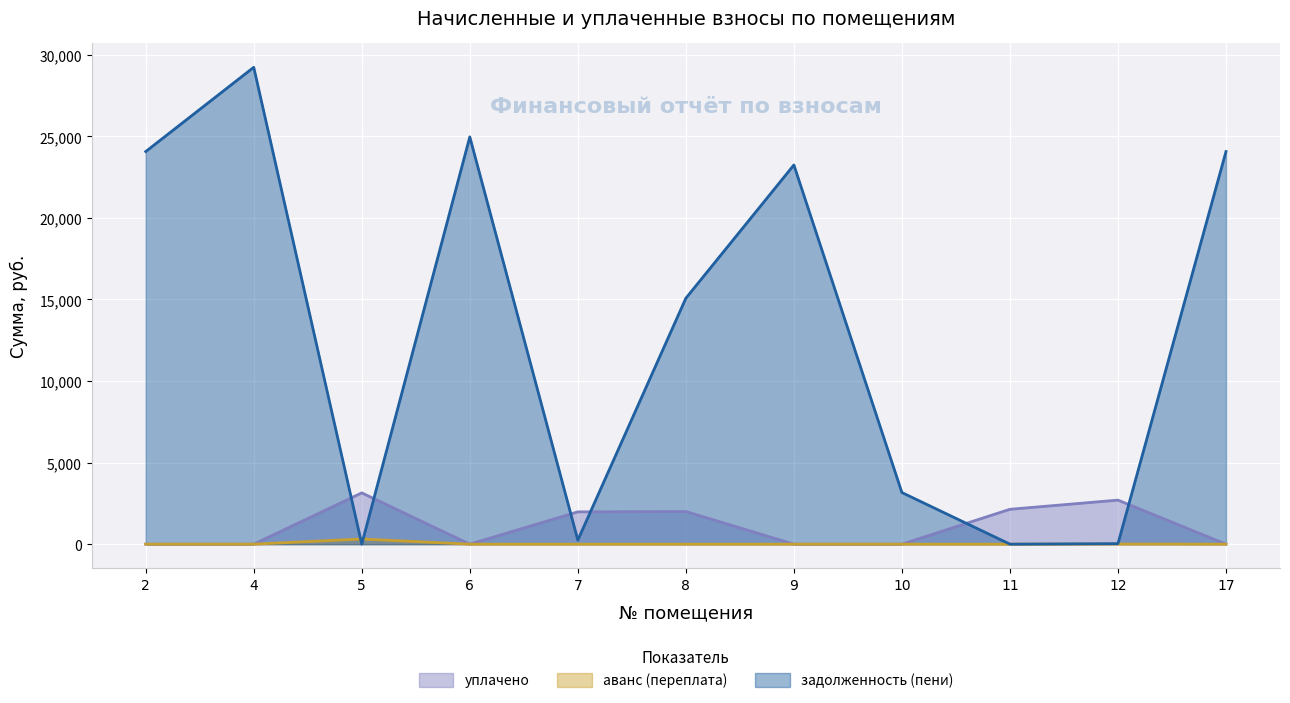

Reading left to right, transcribe all the data shown in this chart.

уплачено: 2=0.0	4=0.0	5=3143.6	6=0.0	7=1980.1	8=2000.0	9=0.0	10=0.0	11=2137.0	12=2700.0	17=0.0
аванс (переплата): 2=0.0	4=0.0	5=315.9	6=0.0	7=0.0	8=0.0	9=0.0	10=0.0	11=0.0	12=8.2	17=0.0
задолженность (пени): 2=24065.0	4=29230.2	5=0.0	6=24965.0	7=247.3	8=15073.9	9=23243.3	10=3163.6	11=0.0	12=31.5	17=24065.2